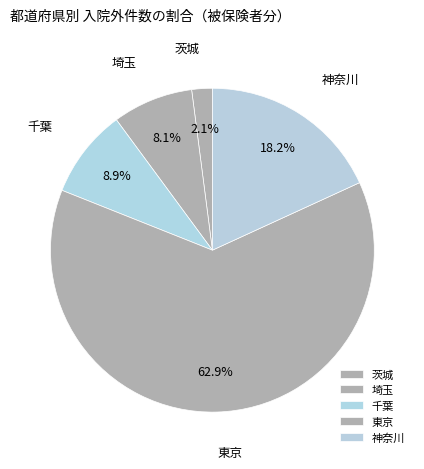

To the nearest percent, what percentage of the pie is 神奈川?

18%